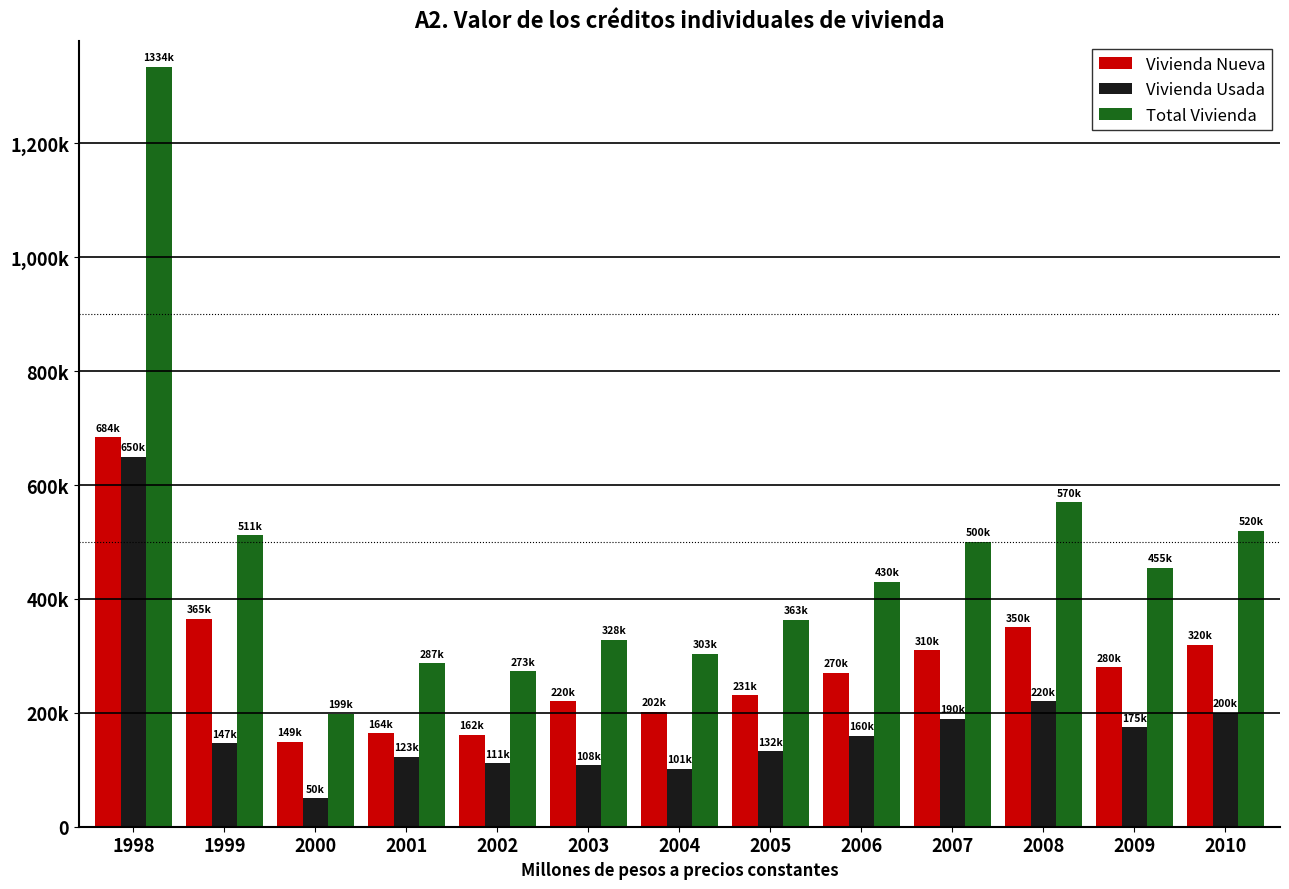

What are all the series names shown in the legend?

Vivienda Nueva, Vivienda Usada, Total Vivienda